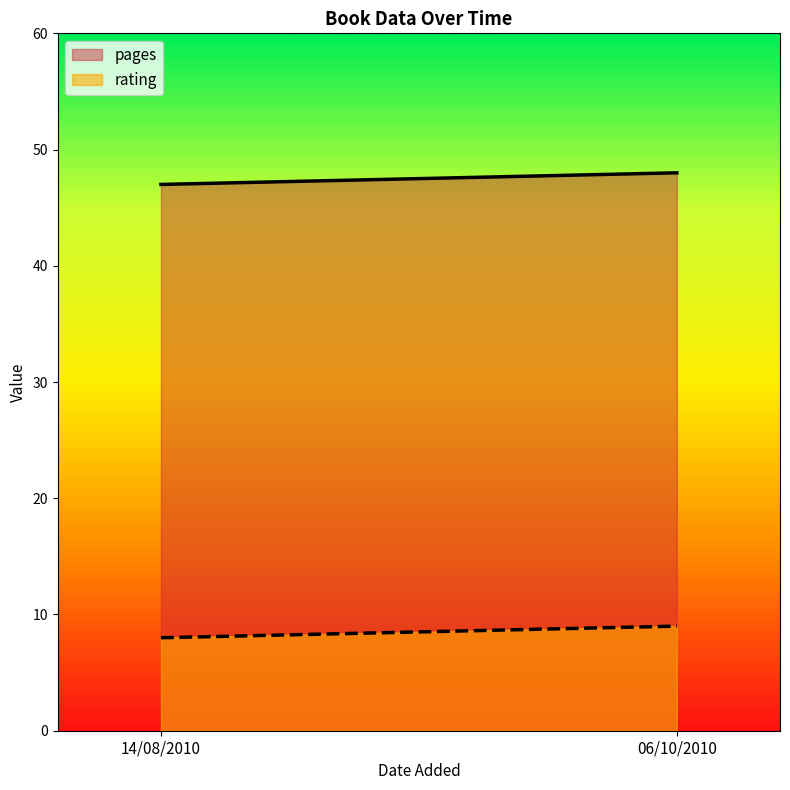

At how many categories does at least one series exceed 23?

2